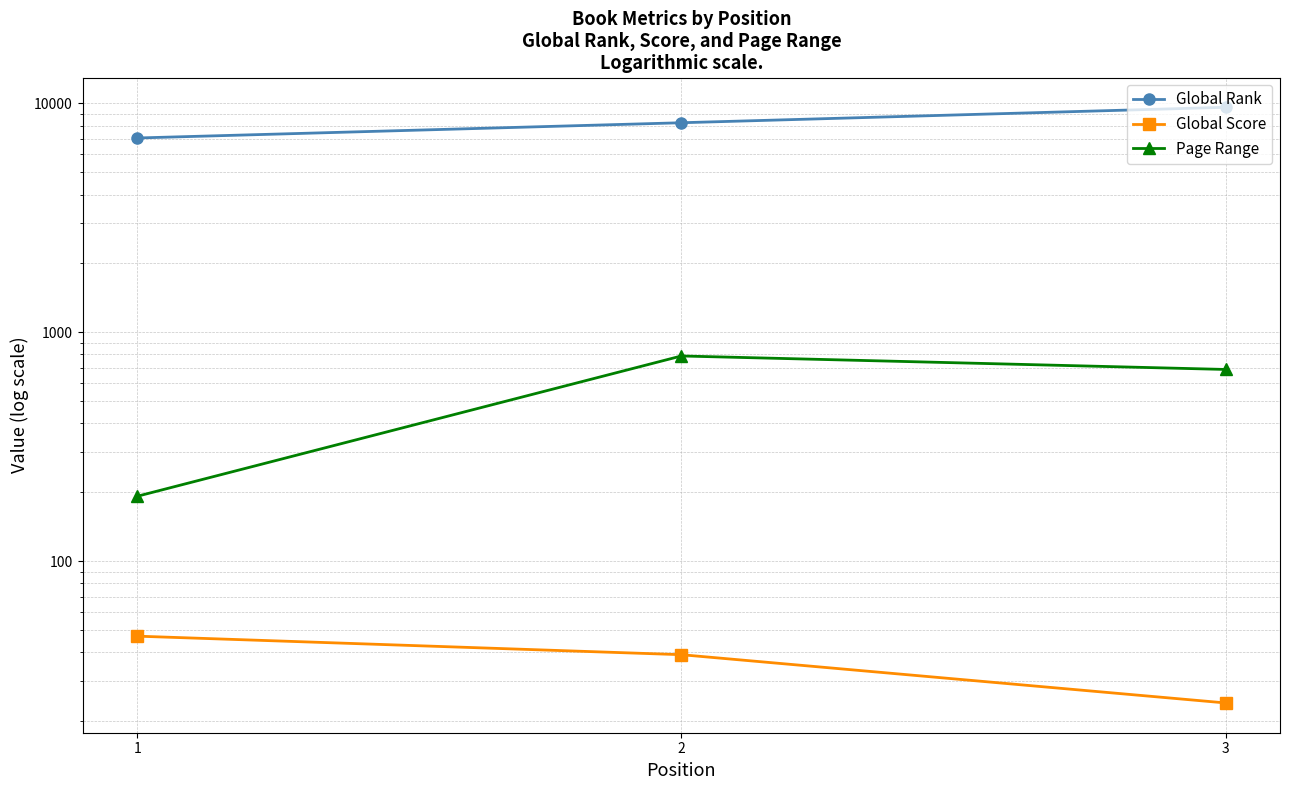

True or false: Page Range has a value of 536 at 2.

False